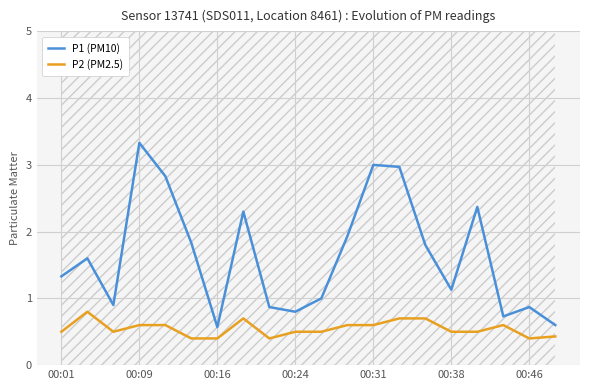

How many interior local valleys does the P2 (PM2.5) series have?

3